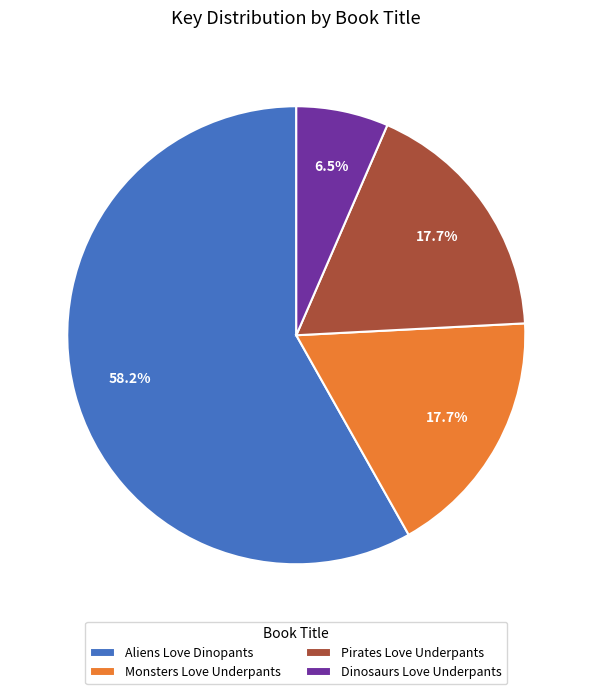

Count the number of slices in the pie.

4